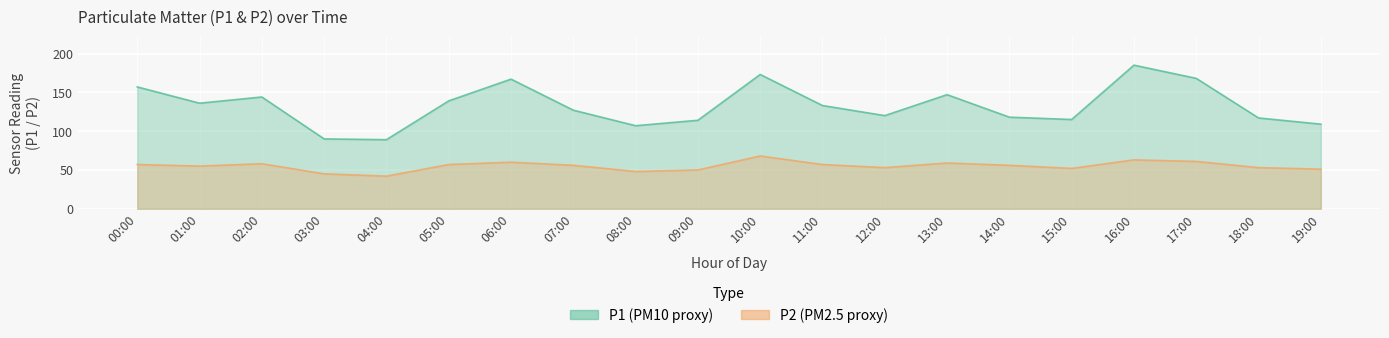

How many series are shown in this chart?

2